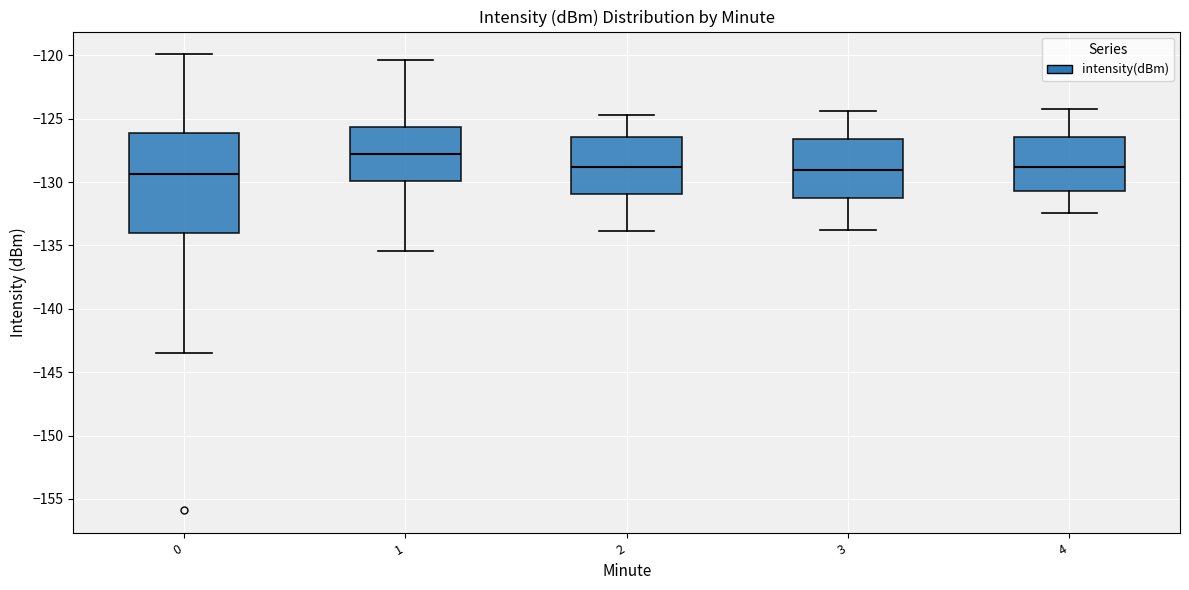

Reading left to right, read every box against the y-axis: the position of its median line, the range the box covers, and the ends of its whiskers. The values are not printed on the chart, so give them approximately, as read against the axis.

0: median -129.5, box -134.0 to -126.0, whiskers -143.5 to -120.0
1: median -128.0, box -130.0 to -125.5, whiskers -135.5 to -120.5
2: median -129.0, box -131.0 to -126.5, whiskers -134.0 to -124.5
3: median -129.0, box -131.0 to -126.5, whiskers -134.0 to -124.5
4: median -129.0, box -130.5 to -126.5, whiskers -132.5 to -124.0